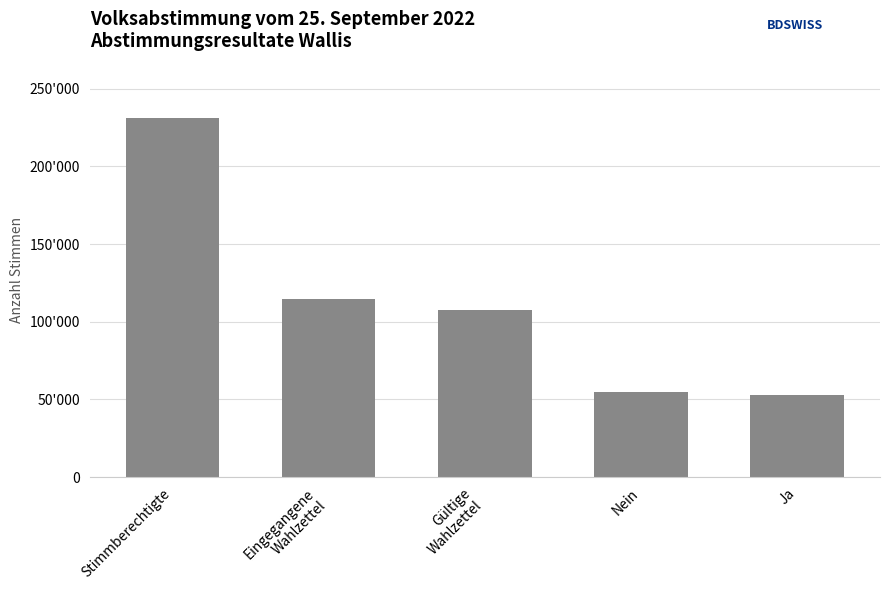

Does the chart contain any negative values?

No